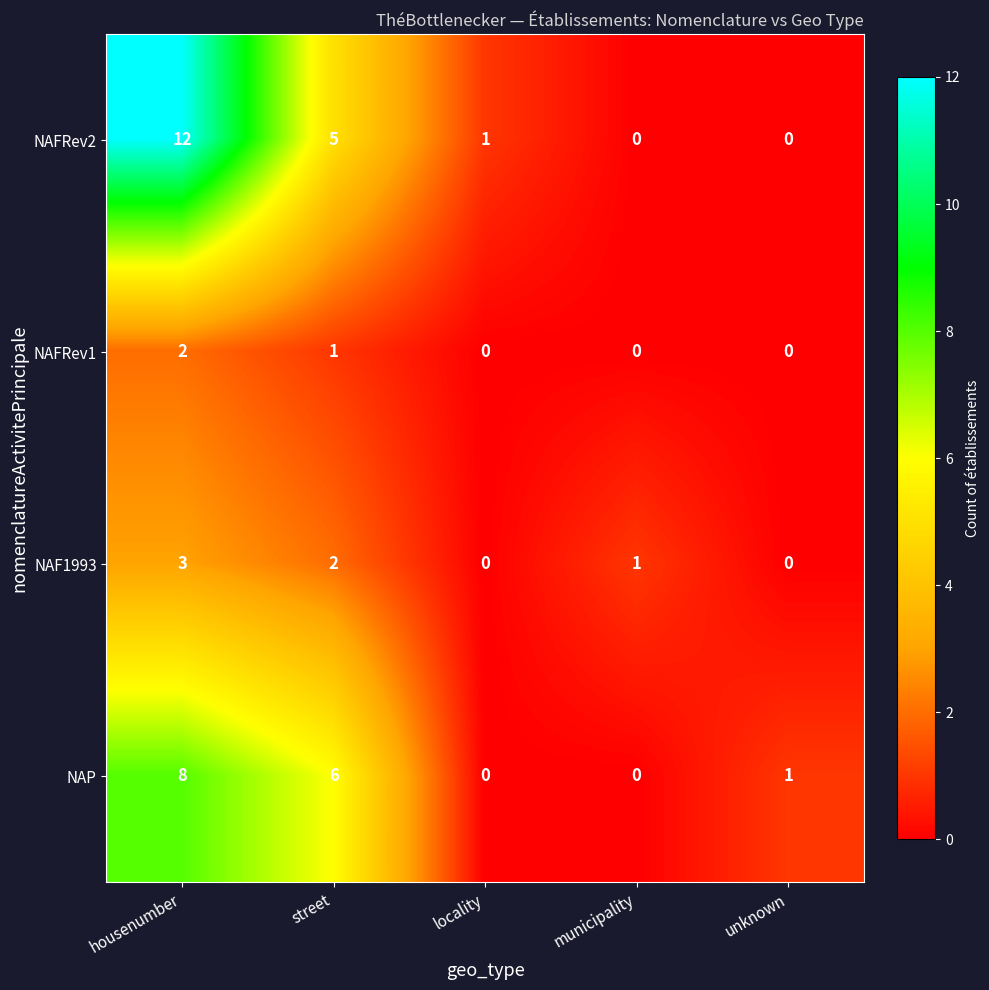

The value of NAP at municipality is 5. True or false?

False